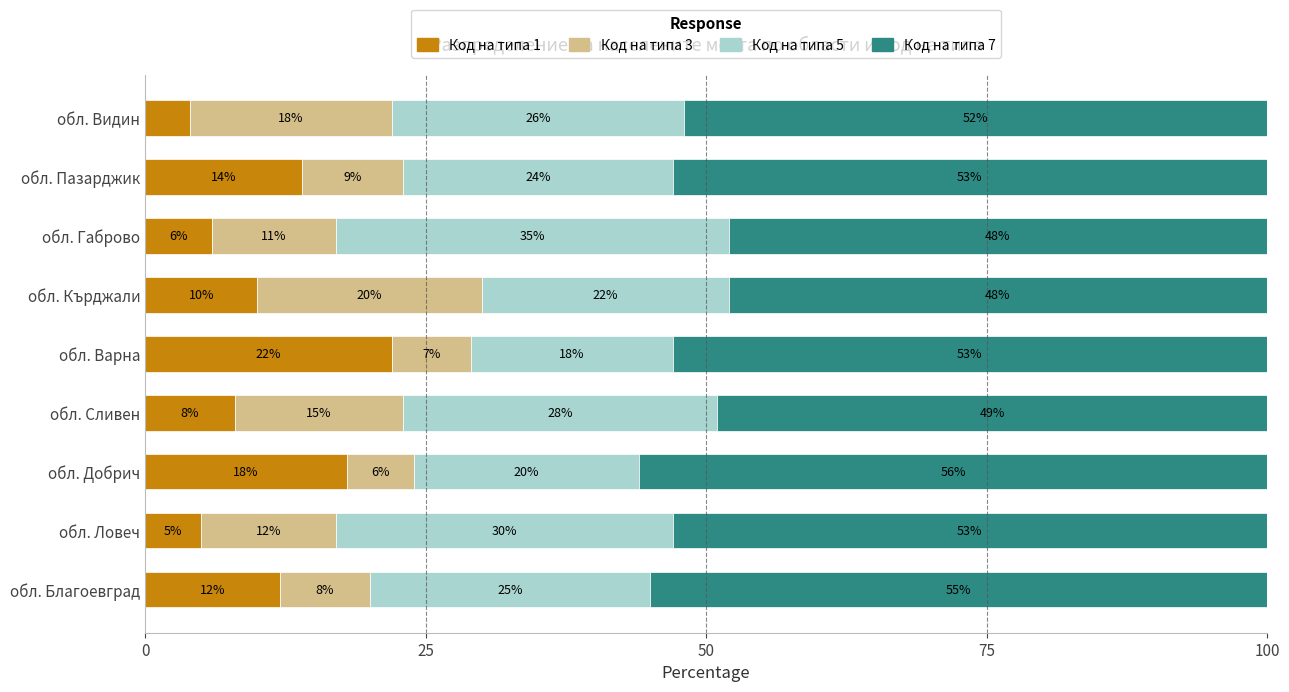

What is the total value across all series at обл. Кърджали?

100.0